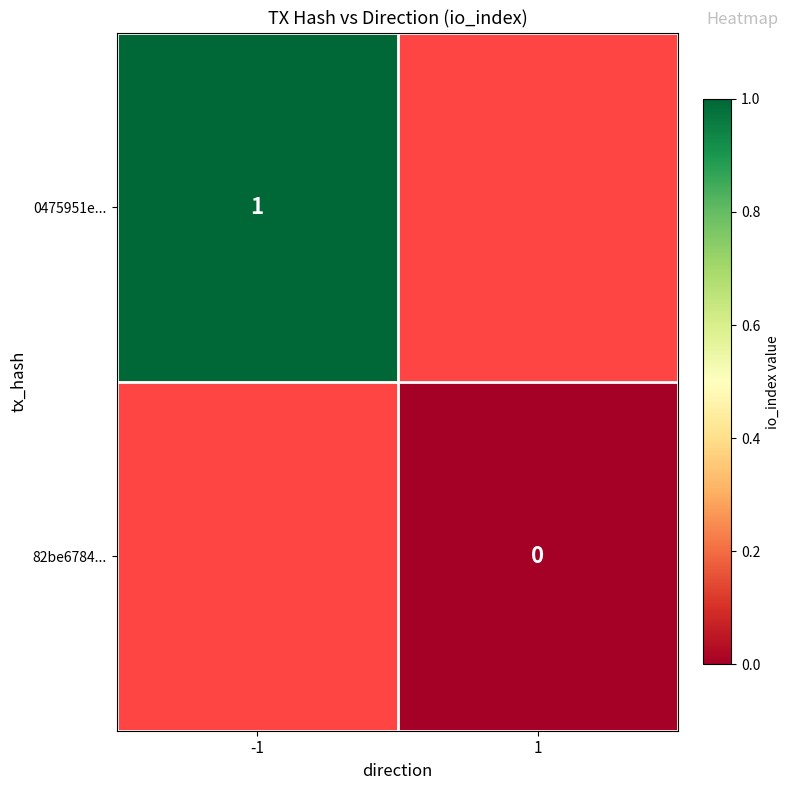

Is it true that 0475951e... equals 1 at -1?

True